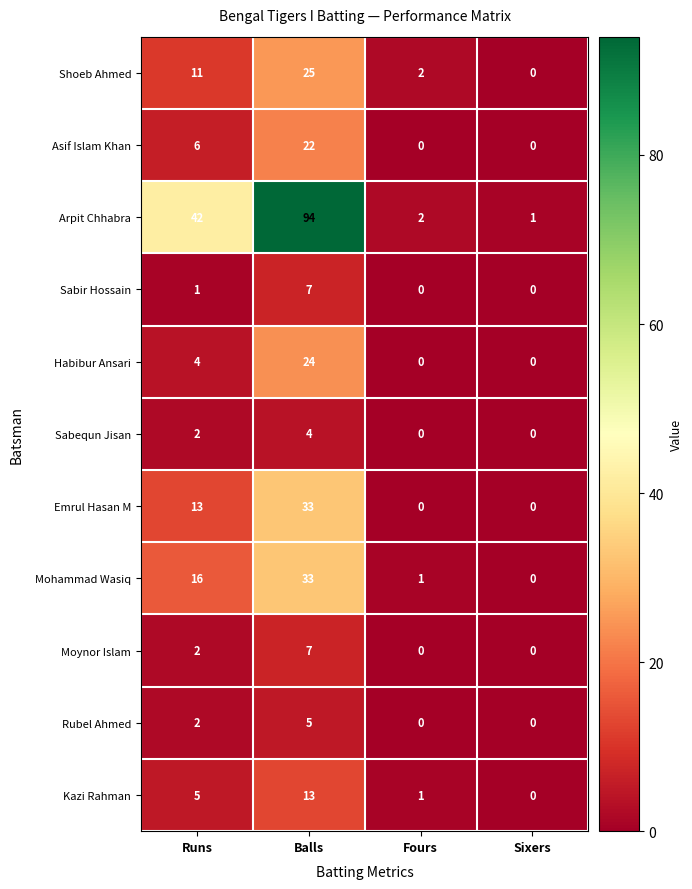

True or false: Moynor Islam has a value of 7 at Balls.

True